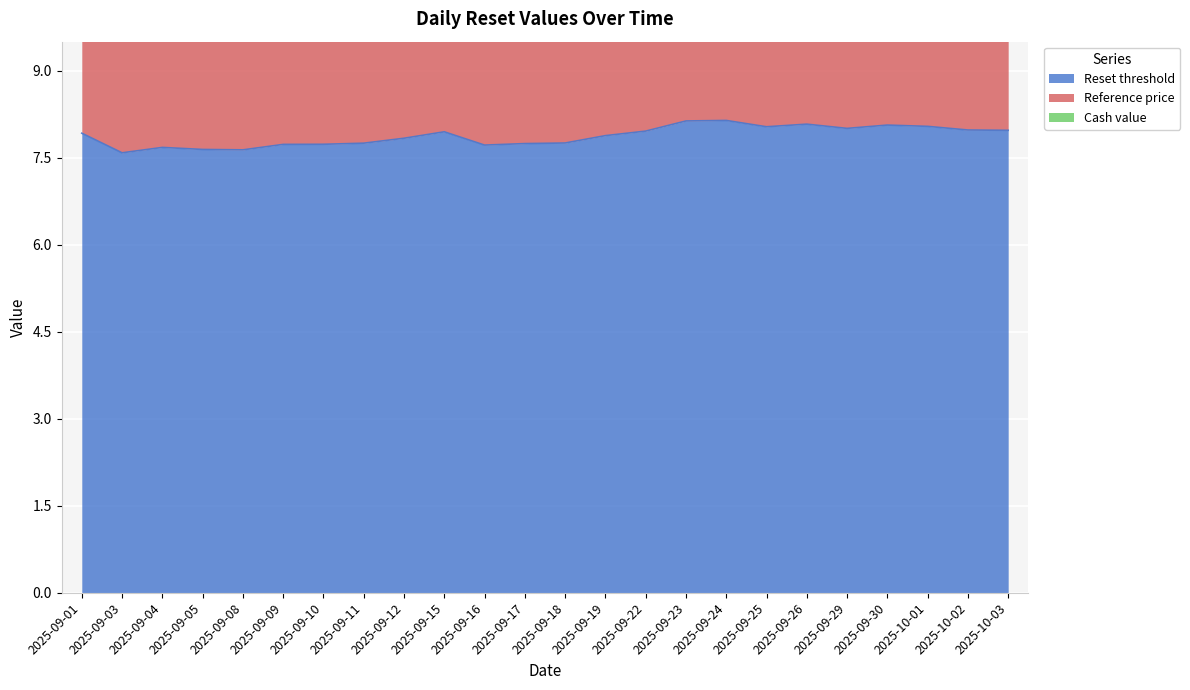

True or false: Reset threshold has a value of 14.1 at 2025-09-26.

False